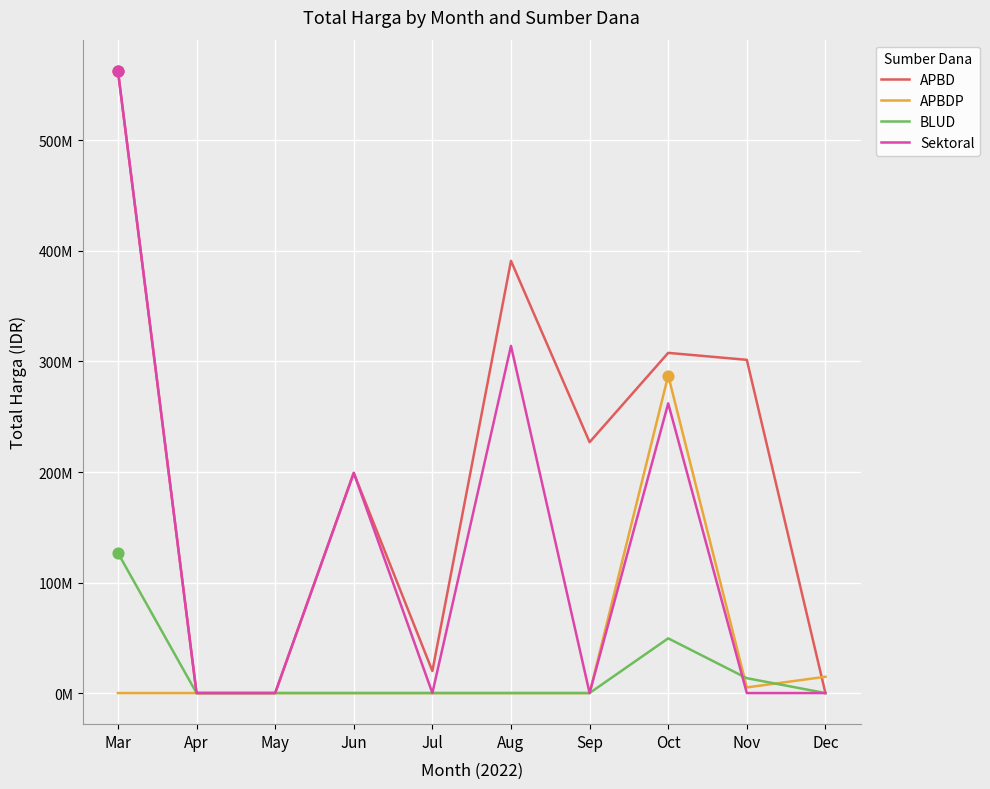

Is this an area chart (filled region under the line)?

No